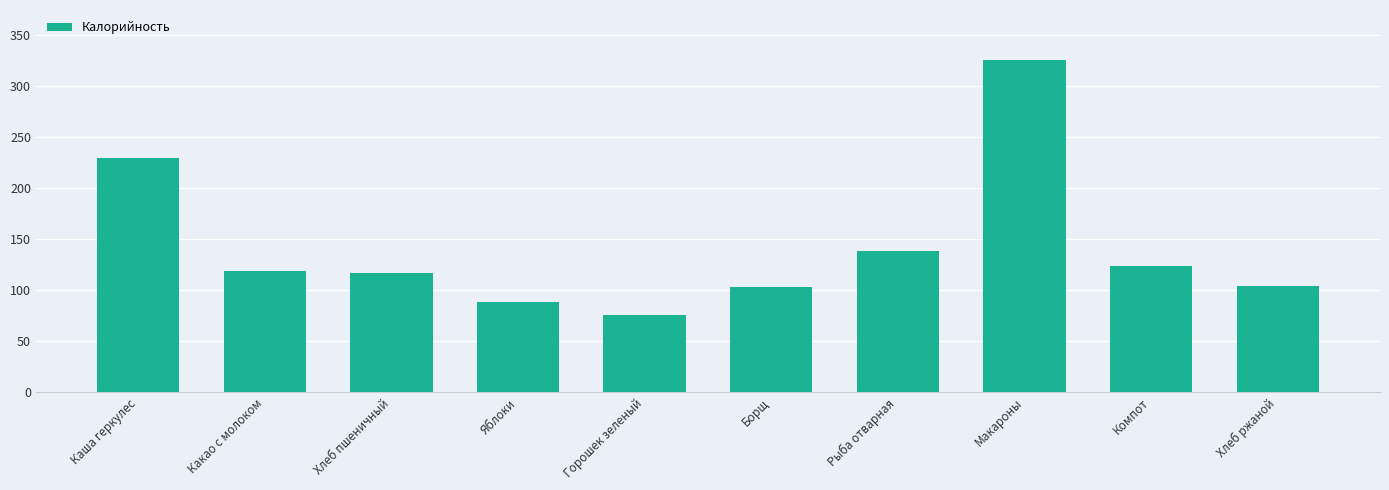

What is the difference between the values at Какао с молоком and Хлеб ржаной?

15.0